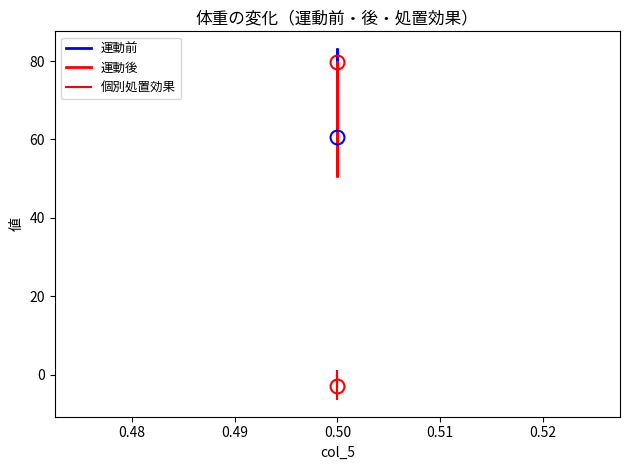

True or false: 運動後 and 個別処置効果 cross at least once.

False